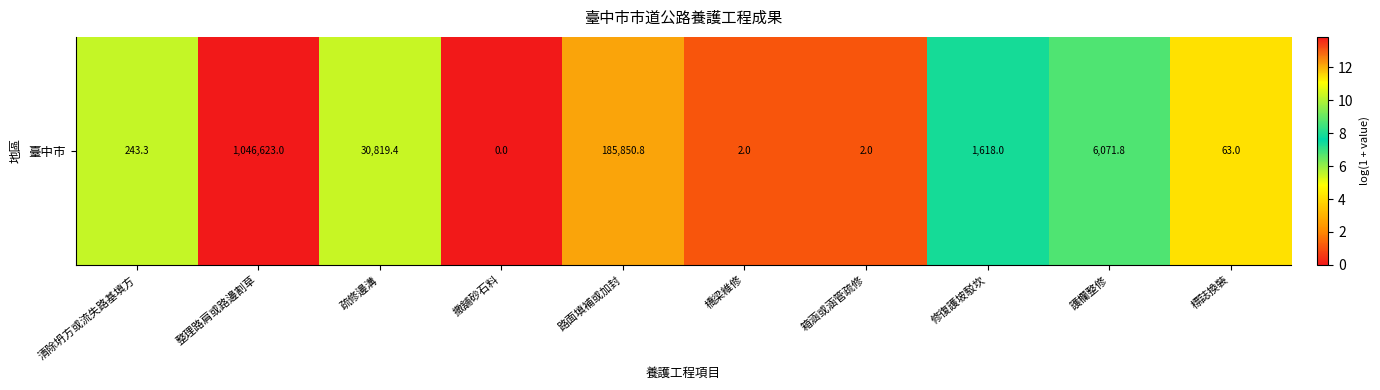

Which label corresponds to the largest value in the chart?

整理路肩或路邊割草